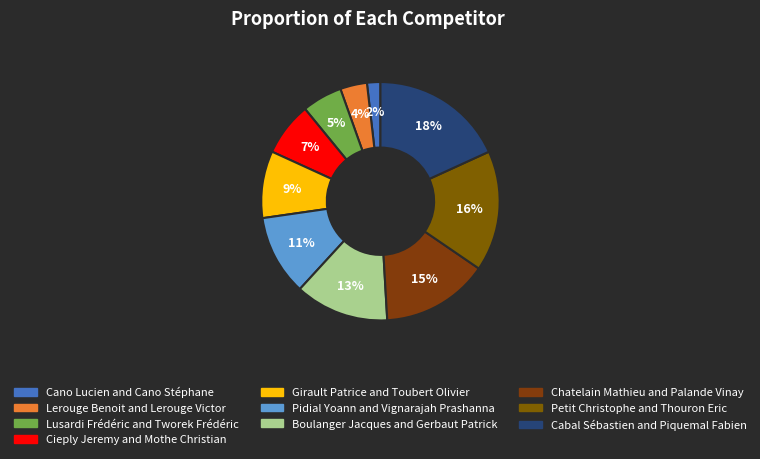

Count the number of slices in the pie.

10